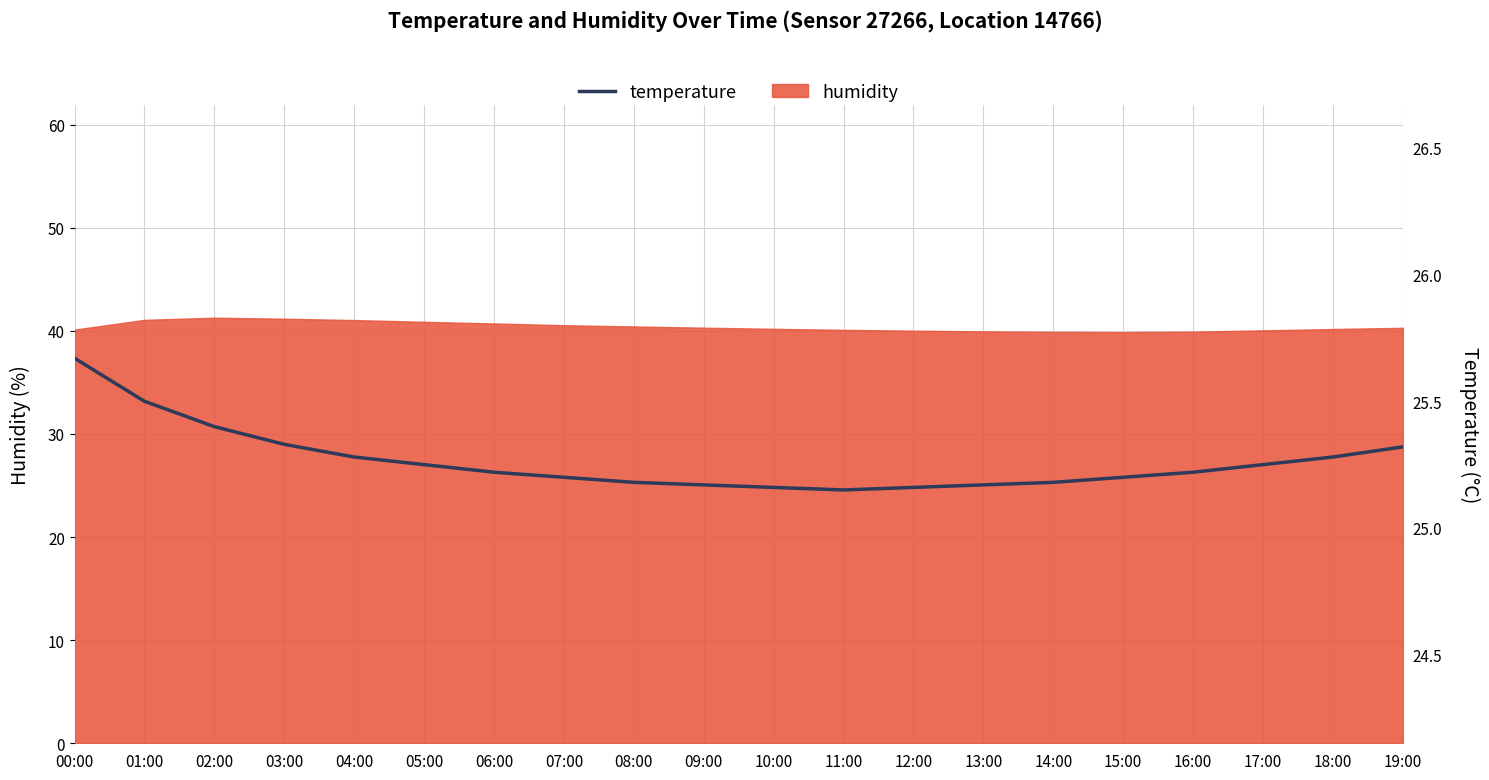

The chart shows a value of 6.8 at 08:00. True or false?

False